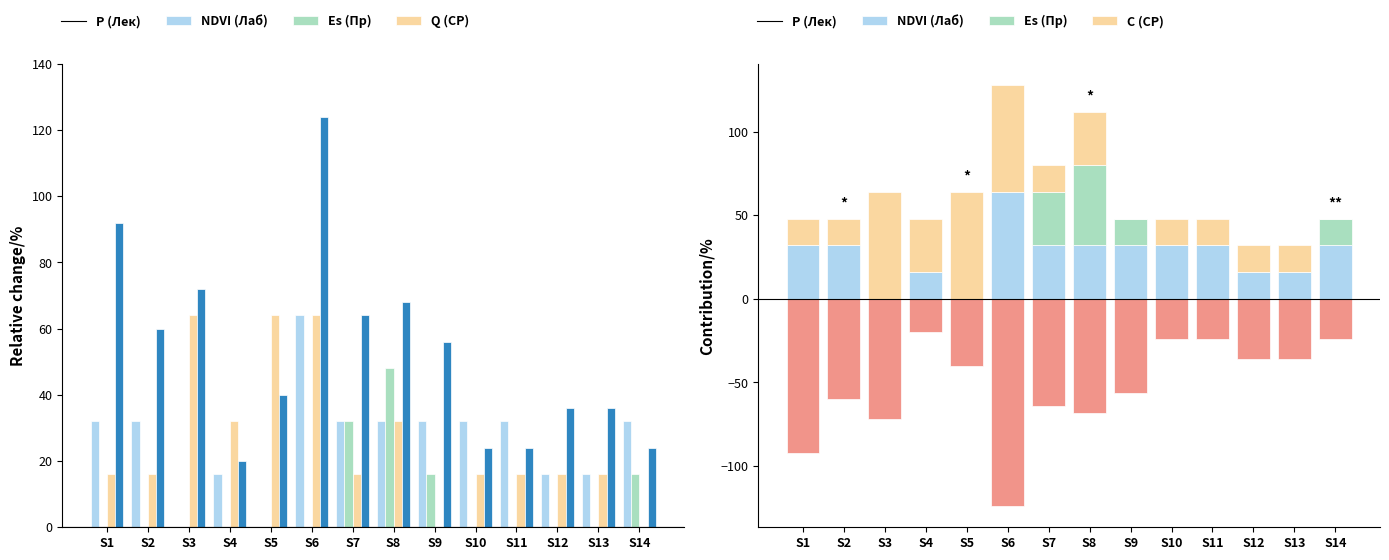

Which has a higher value, S2 or S9?

S2